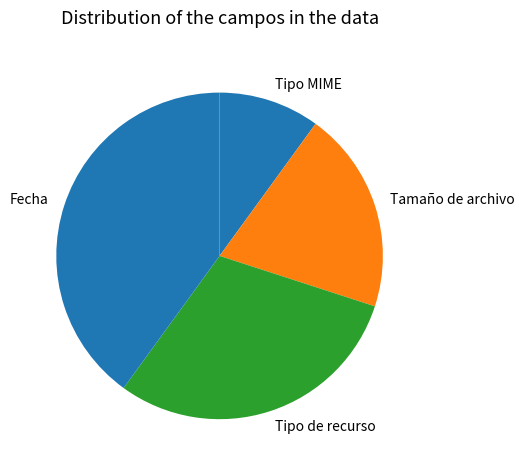

Which category has the smallest portion of the pie?

Tipo MIME